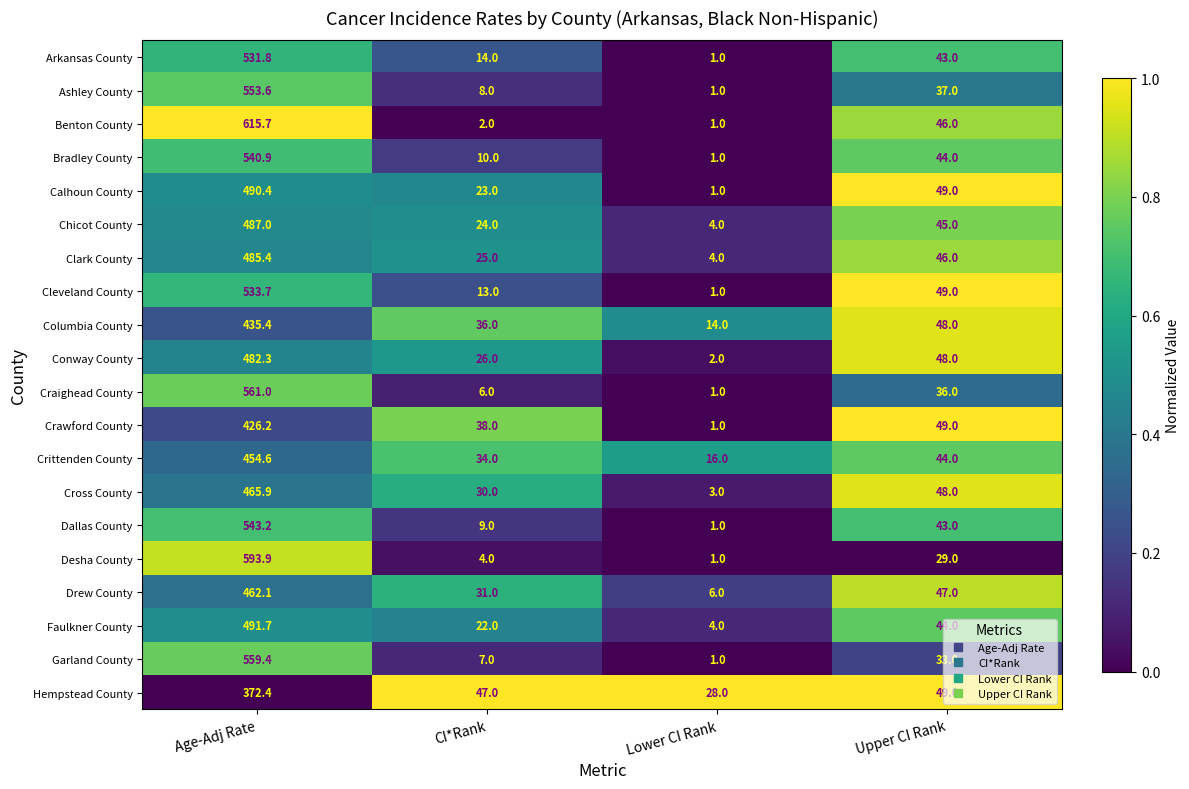

Rank the series by their maximum value, from lowest to highest.

Hempstead County, Crawford County, Columbia County, Crittenden County, Drew County, Cross County, Conway County, Clark County, Chicot County, Calhoun County, Faulkner County, Arkansas County, Cleveland County, Bradley County, Dallas County, Ashley County, Garland County, Craighead County, Desha County, Benton County